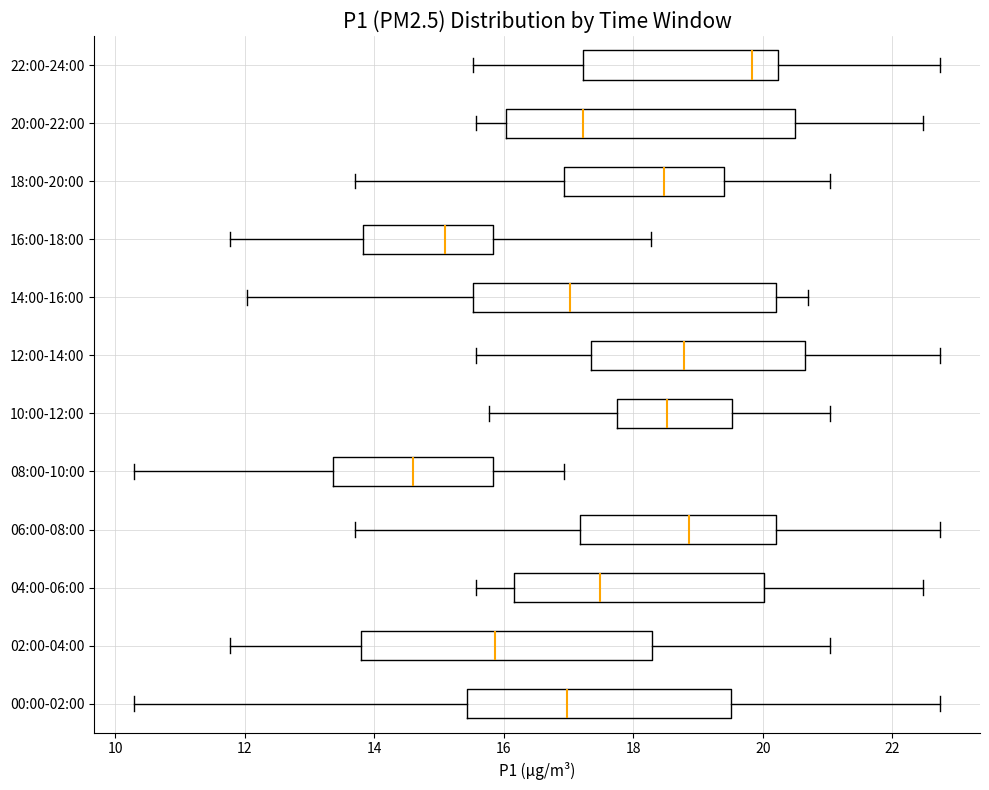

Reading bottom to top, read every box against the x-axis: the position of its median line, the range the box covers, and the ends of its whiskers. The values are not printed on the chart, so give them approximately, as read against the axis.

00:00-02:00: median 17.0, box 15.4 to 19.6, whiskers 10.4 to 22.8
02:00-04:00: median 15.8, box 13.8 to 18.2, whiskers 11.8 to 21.0
04:00-06:00: median 17.4, box 16.2 to 20.0, whiskers 15.6 to 22.4
06:00-08:00: median 18.8, box 17.2 to 20.2, whiskers 13.8 to 22.8
08:00-10:00: median 14.6, box 13.4 to 15.8, whiskers 10.4 to 17.0
10:00-12:00: median 18.6, box 17.8 to 19.6, whiskers 15.8 to 21.0
12:00-14:00: median 18.8, box 17.4 to 20.6, whiskers 15.6 to 22.8
14:00-16:00: median 17.0, box 15.6 to 20.2, whiskers 12.0 to 20.8
16:00-18:00: median 15.2, box 13.8 to 15.8, whiskers 11.8 to 18.2
18:00-20:00: median 18.4, box 17.0 to 19.4, whiskers 13.8 to 21.0
20:00-22:00: median 17.2, box 16.0 to 20.6, whiskers 15.6 to 22.4
22:00-24:00: median 19.8, box 17.2 to 20.2, whiskers 15.6 to 22.8